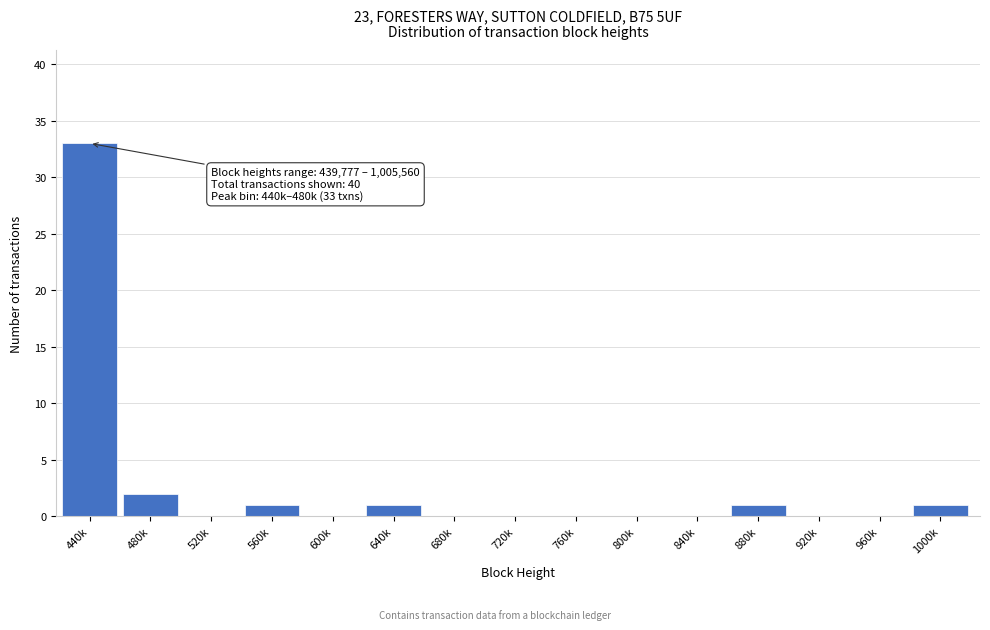

Reading right to left, what are all the values shown in this chart?

1000k=1	960k=0	920k=0	880k=1	840k=0	800k=0	760k=0	720k=0	680k=0	640k=1	600k=0	560k=1	520k=0	480k=2	440k=33